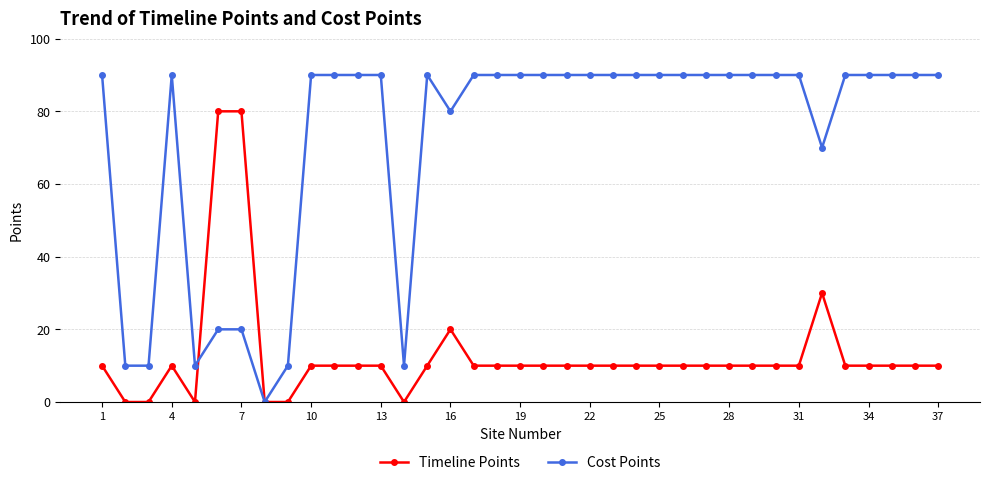

How many positive values does the Cost Points series have?

36